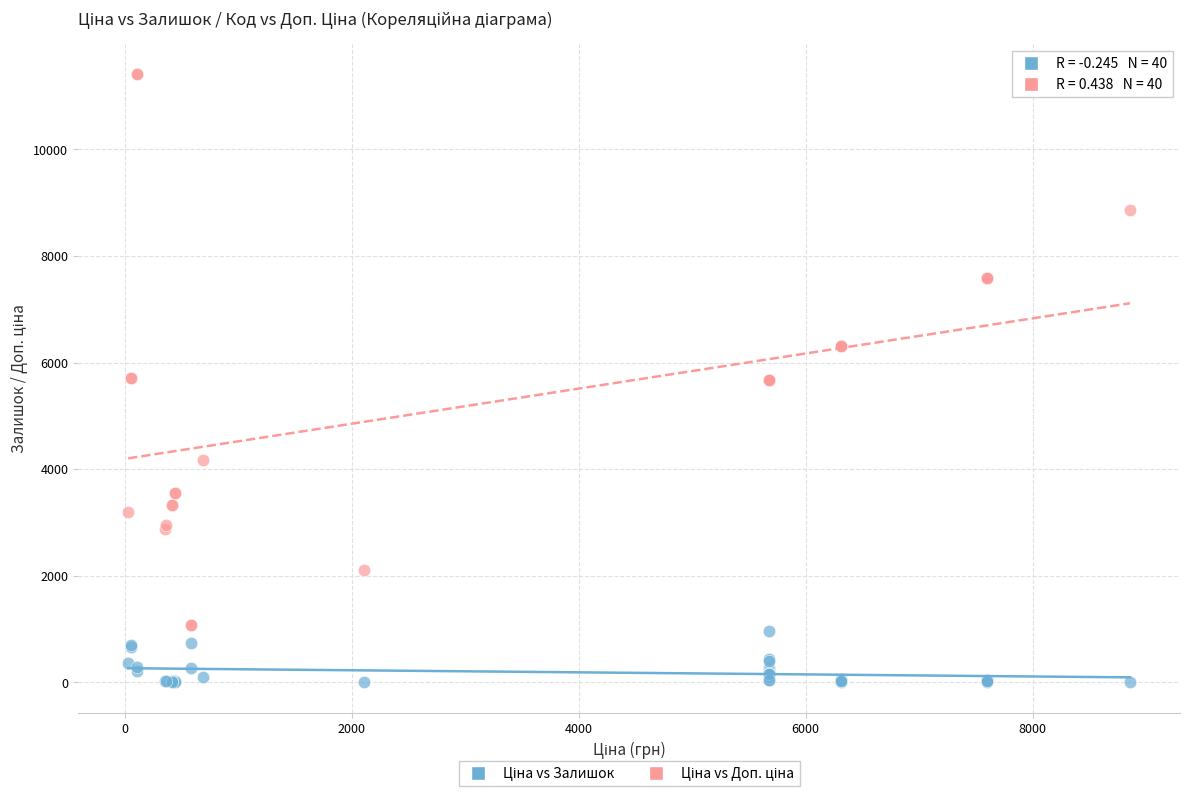

What is the X range (max minus min) for the scatter plot?

8824.6